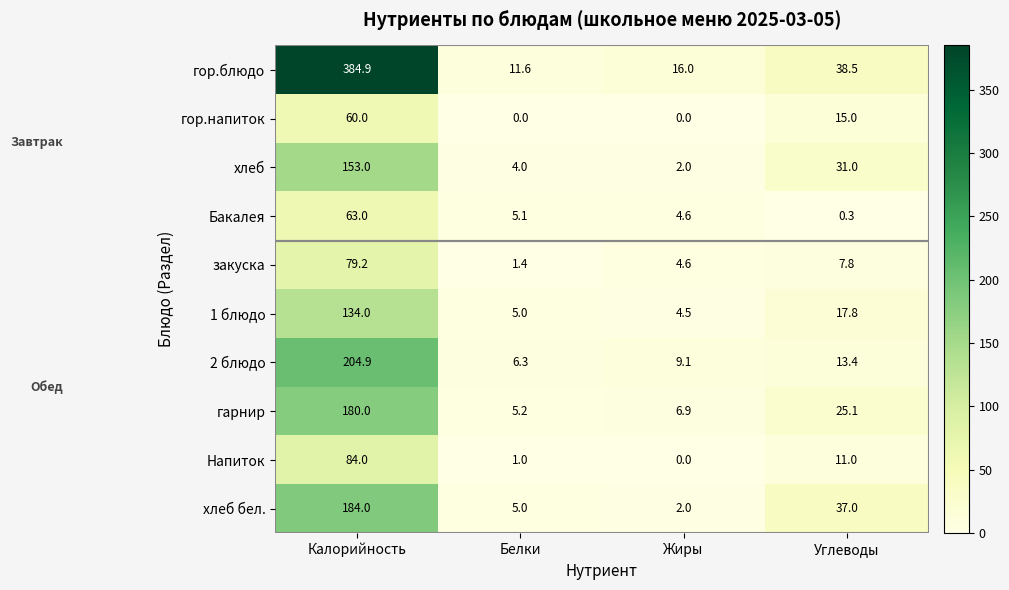

At which category does the chart reach its peak across all series?

Калорийность